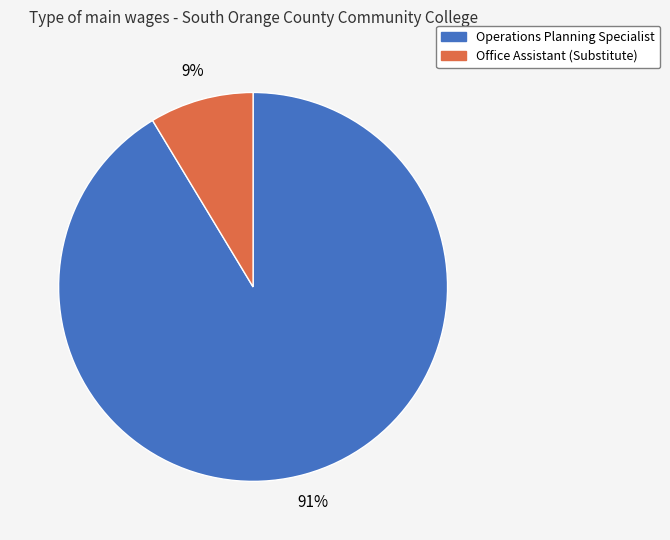

Which slice is the largest?

Operations Planning Specialist